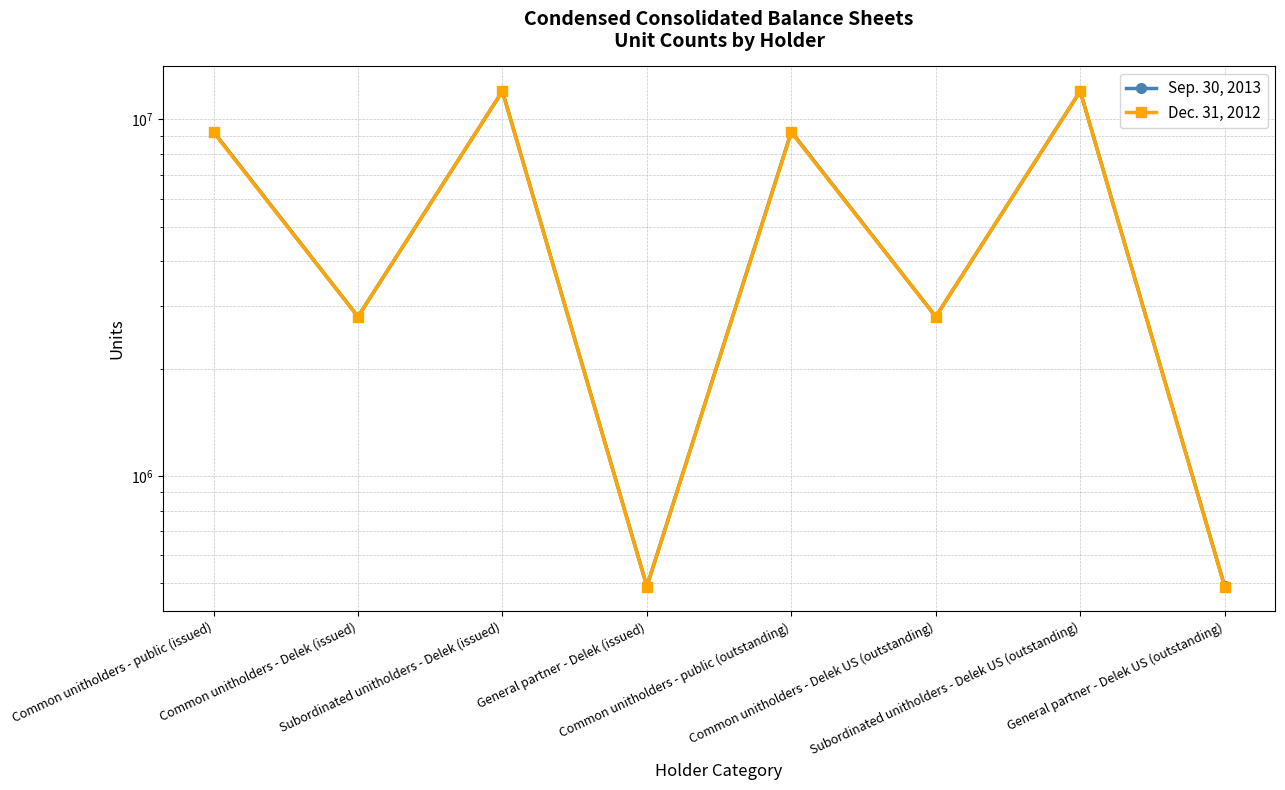

True or false: Sep. 30, 2013 and Dec. 31, 2012 cross at least once.

False